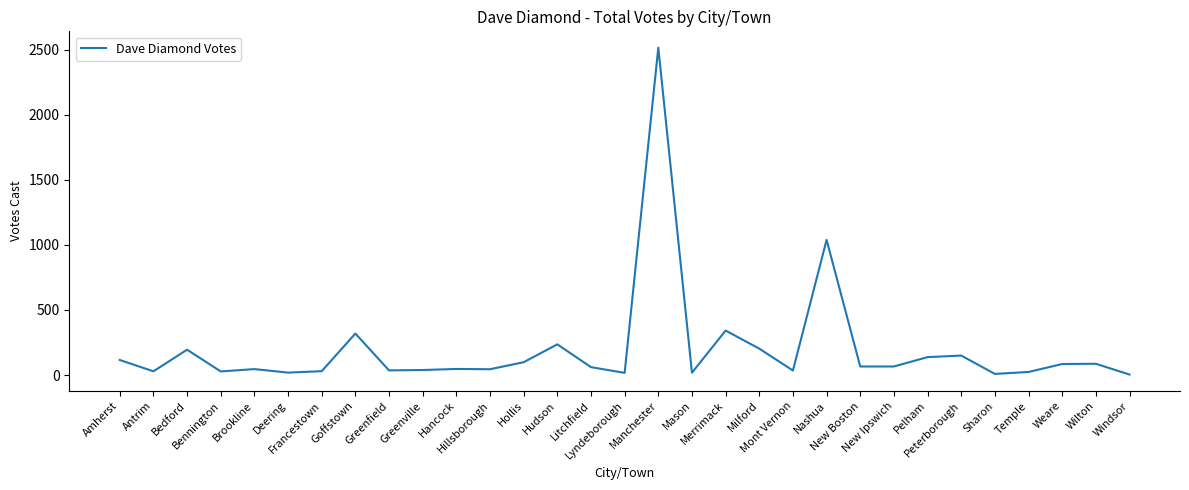

True or false: the data shows 138 at Pelham.

True